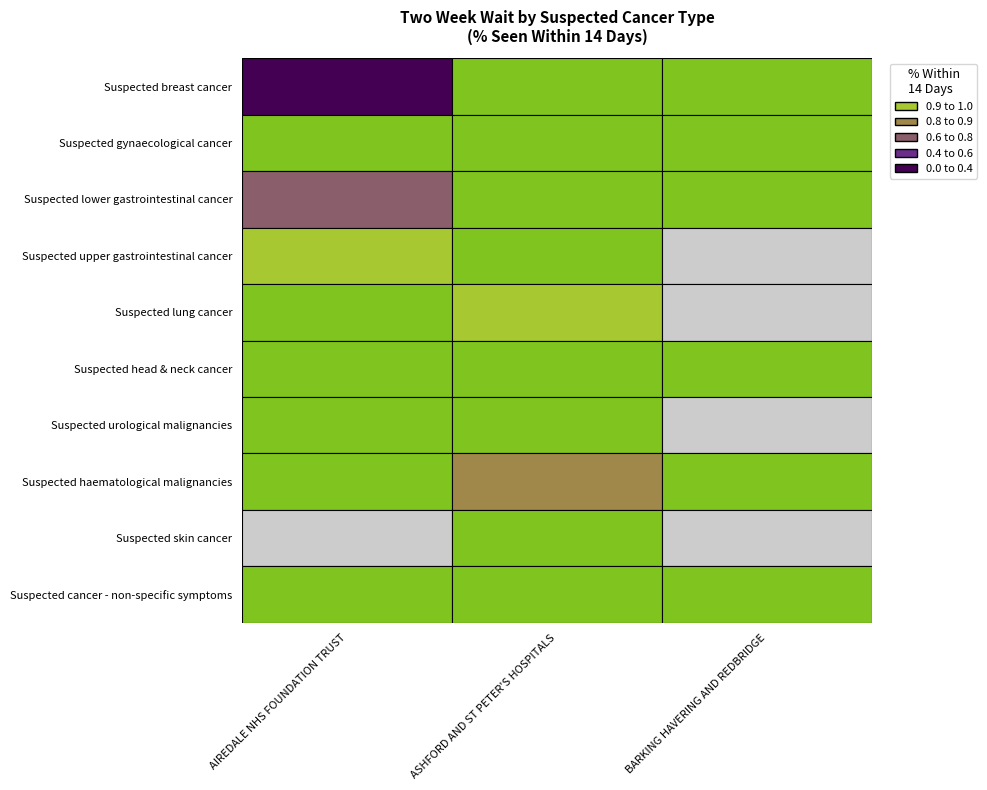

How many distinct data groups are displayed?

10